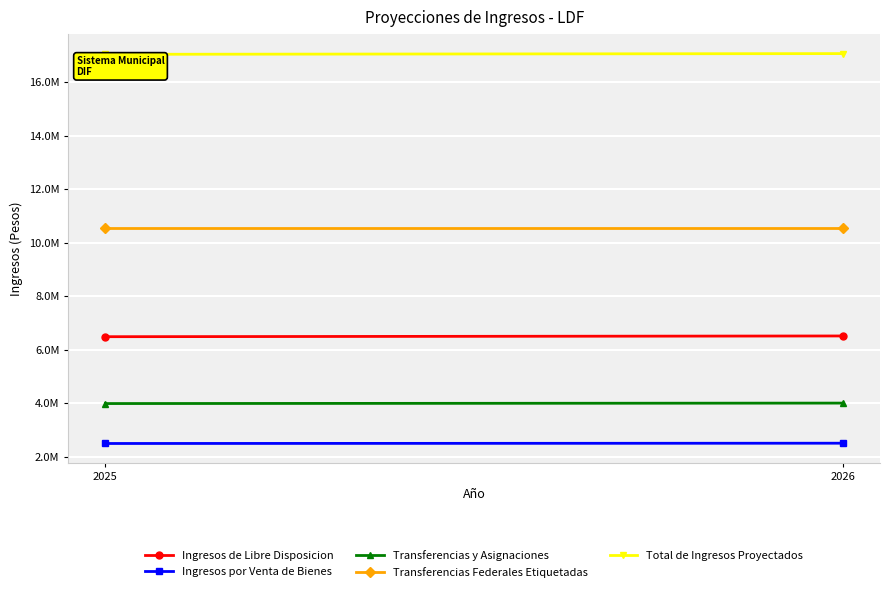

At which label does Transferencias Federales Etiquetadas reach its minimum?

2025